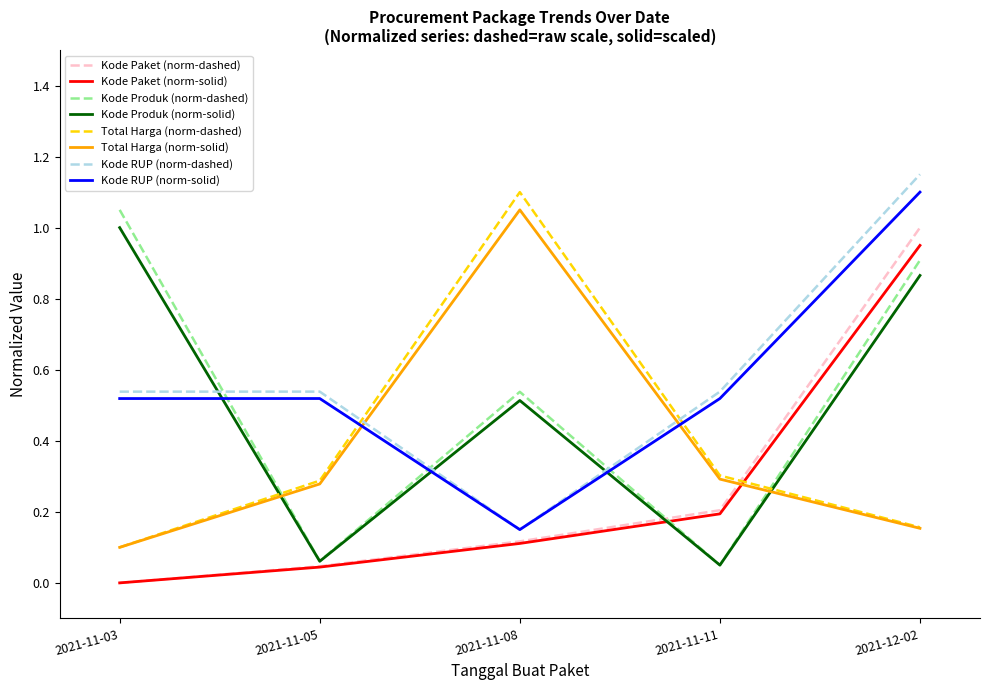

What is the spread (max minus min) of values at 2021-11-08?

1.0